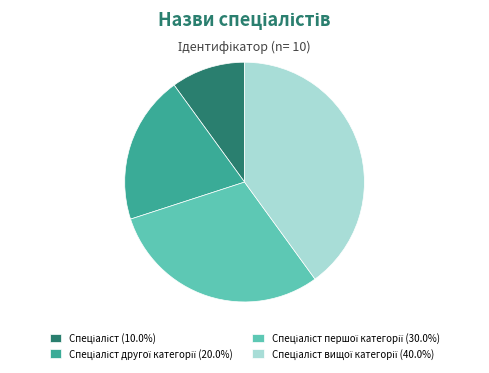

Is there a majority slice in this chart?

No